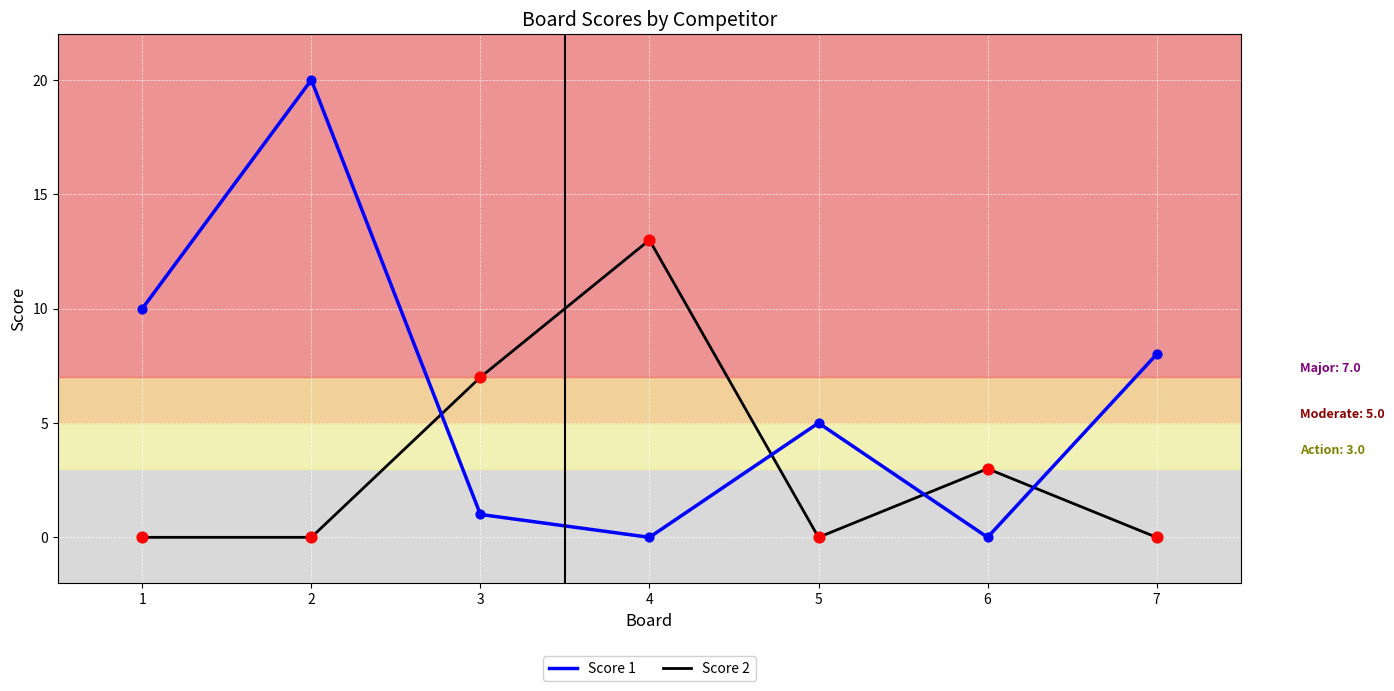

Between 2 and 7, which series saw the biggest shift?

Score 1